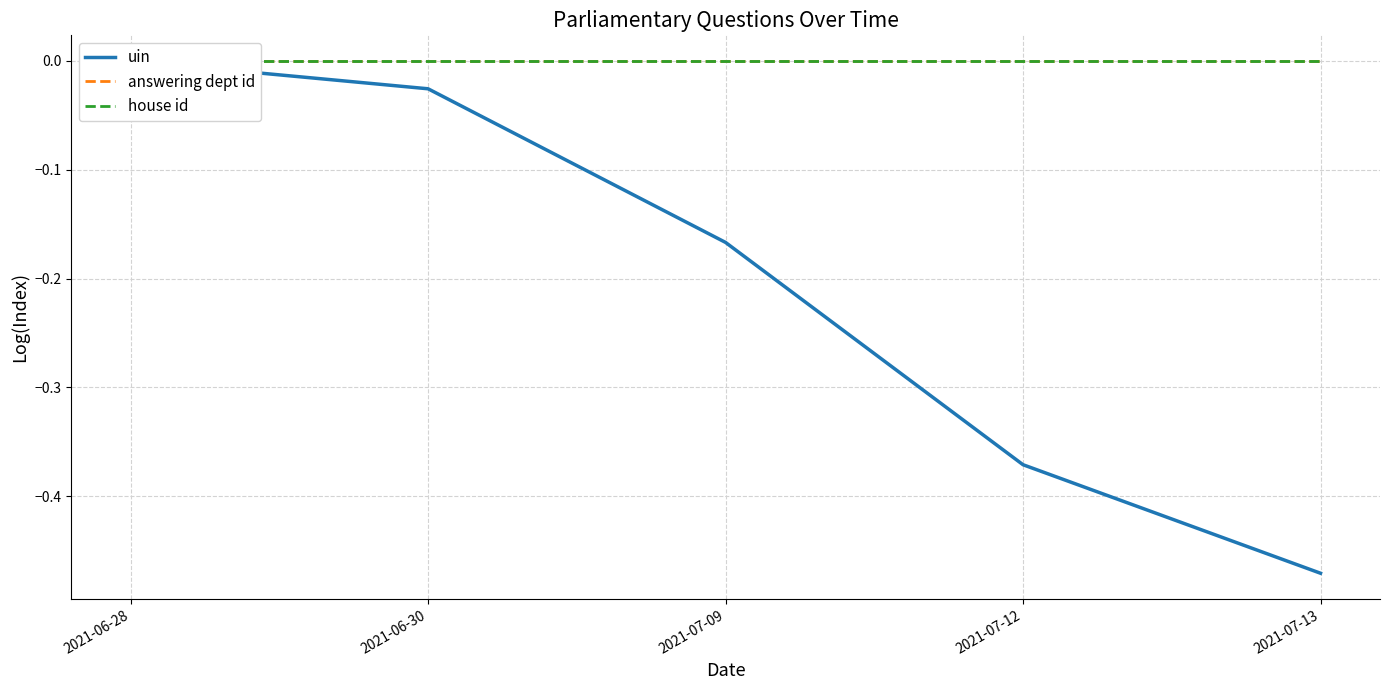

Reading right to left, extract all data points from this chart.

uin: -0.5	-0.4	-0.2	-0.0	0.0
answering dept id: 0.0	0.0	0.0	0.0	0.0
house id: 0.0	0.0	0.0	0.0	0.0